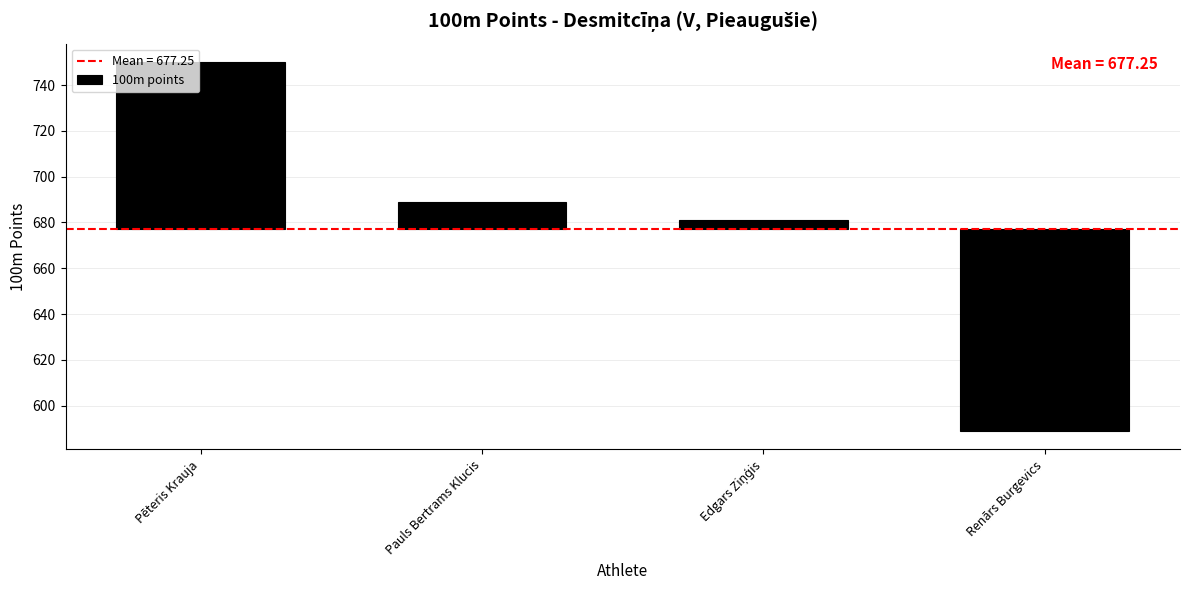

At which label does the data first exceed 11?

Pēteris Krauja